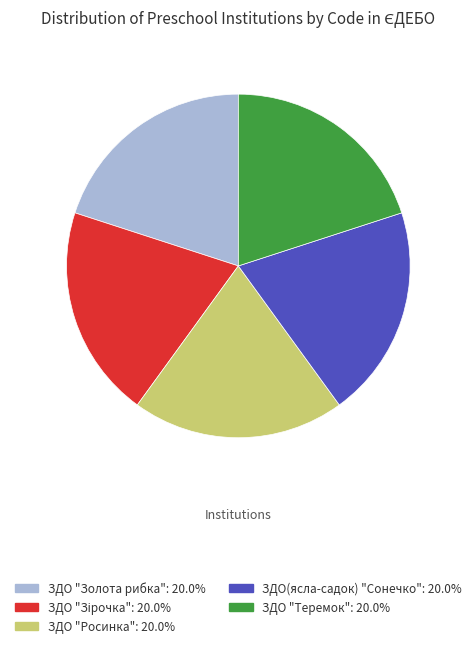

True or false: ЗДО(ясла-садок) "Сонечко" accounts for 20% of the total.

True